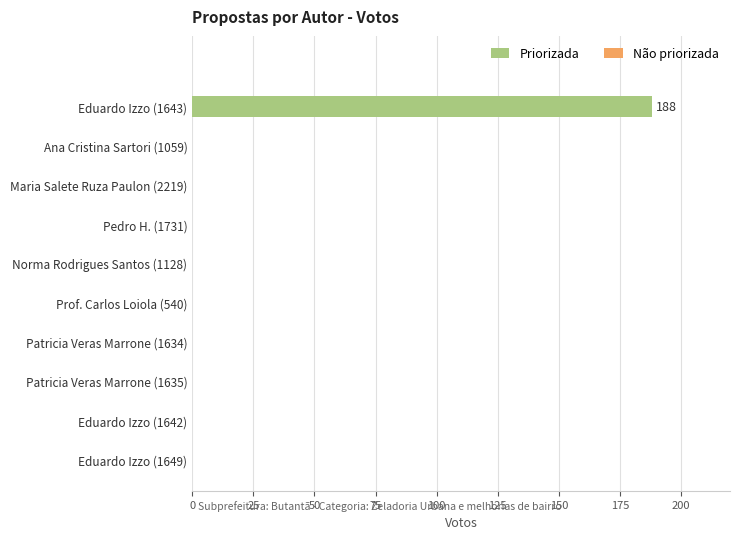

The chart shows a value of -126 at Eduardo Izzo (1649). True or false?

False